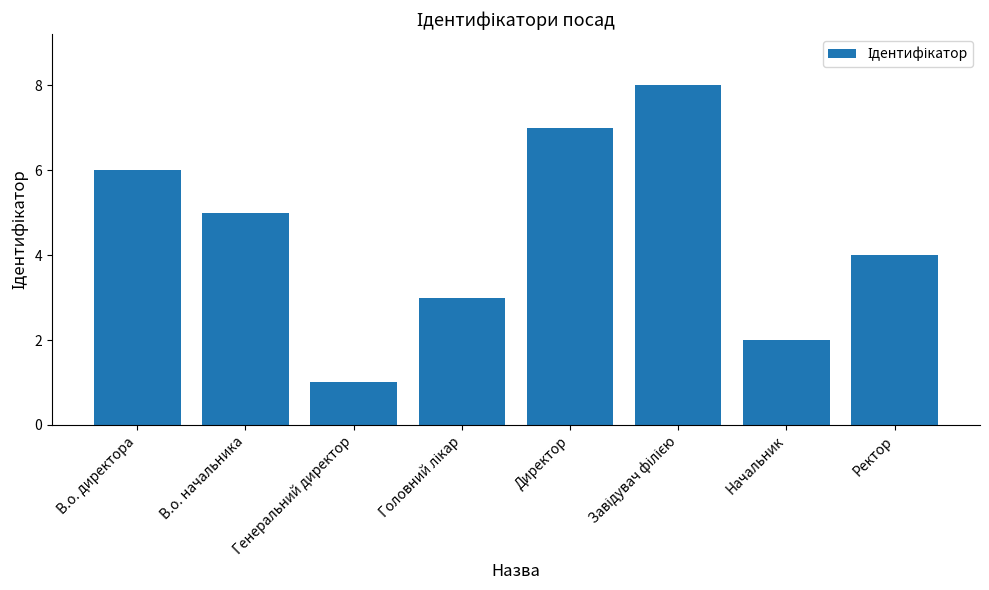

Which has a higher value, Начальник or В.о. начальника?

В.о. начальника